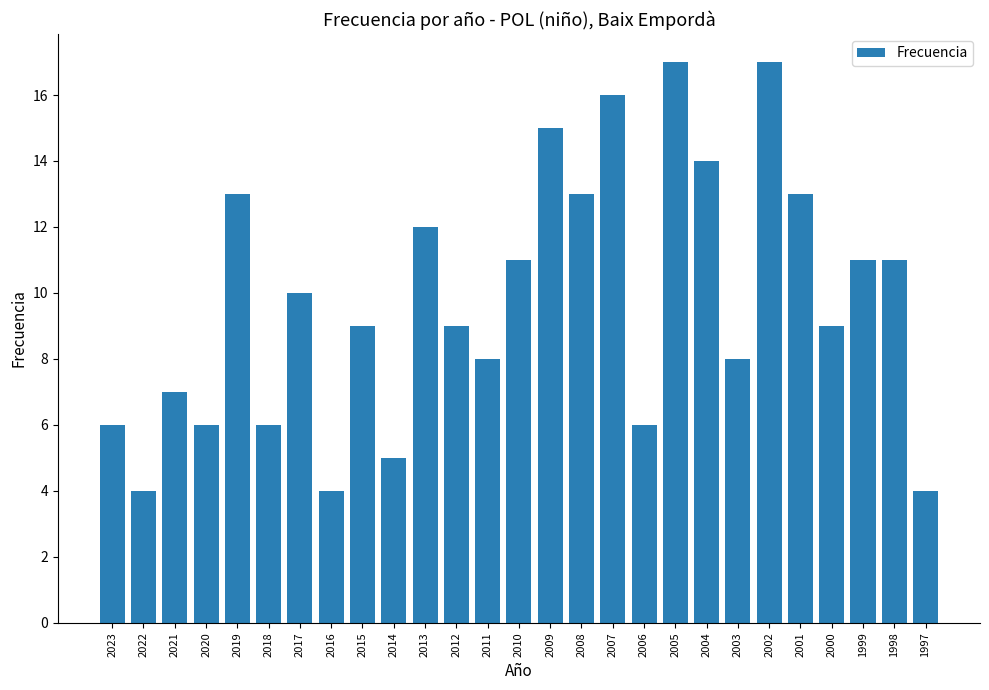

How many categories are shown in the chart?

27